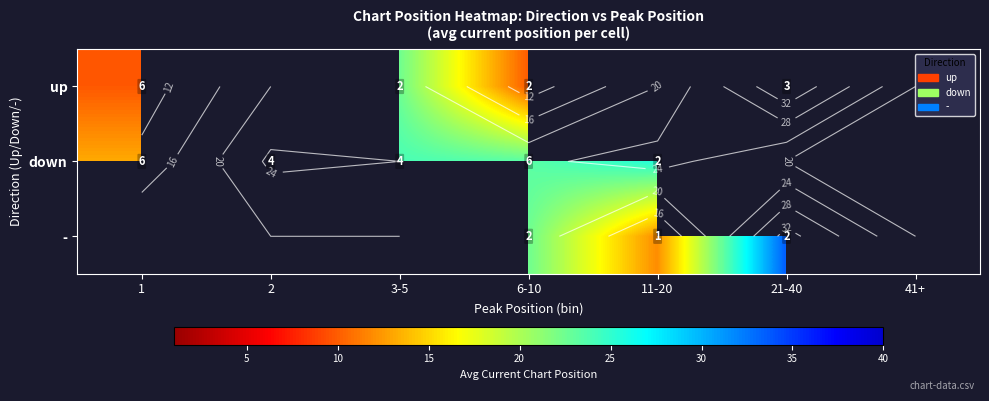

Read the up value at 1.

9.8